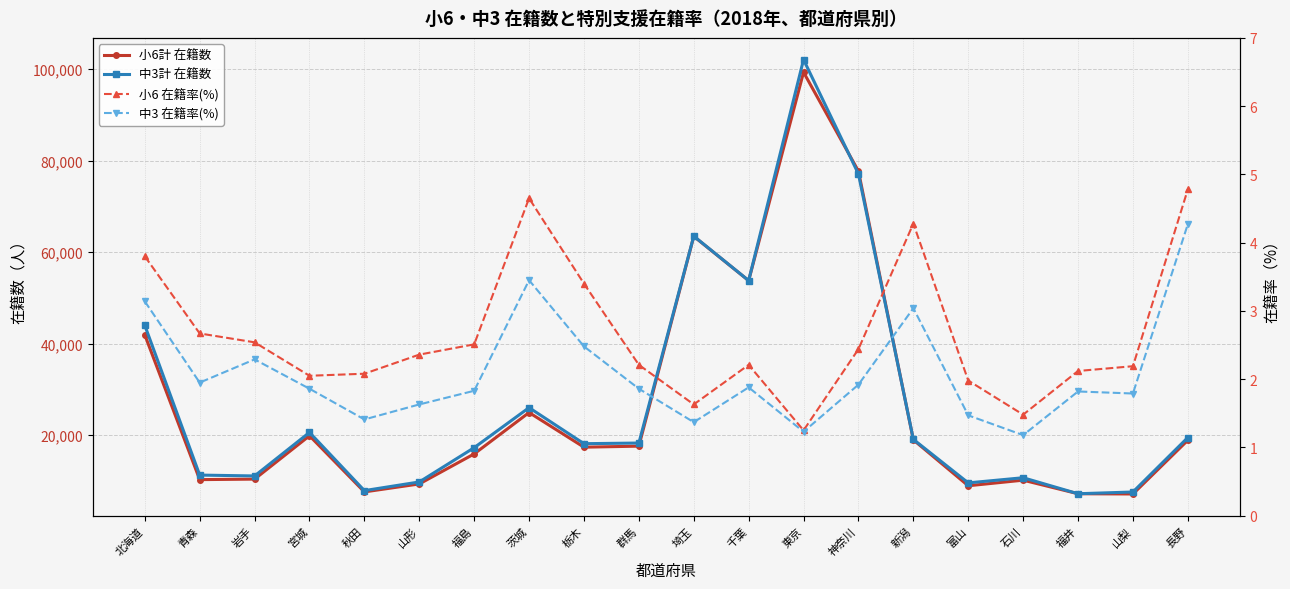

Rank the categories by 中3 在籍率(%) value from lowest to highest.

石川, 東京, 埼玉, 秋田, 富山, 山形, 山梨, 福井, 福島, 宮城, 群馬, 千葉, 神奈川, 青森, 岩手, 栃木, 新潟, 北海道, 茨城, 長野